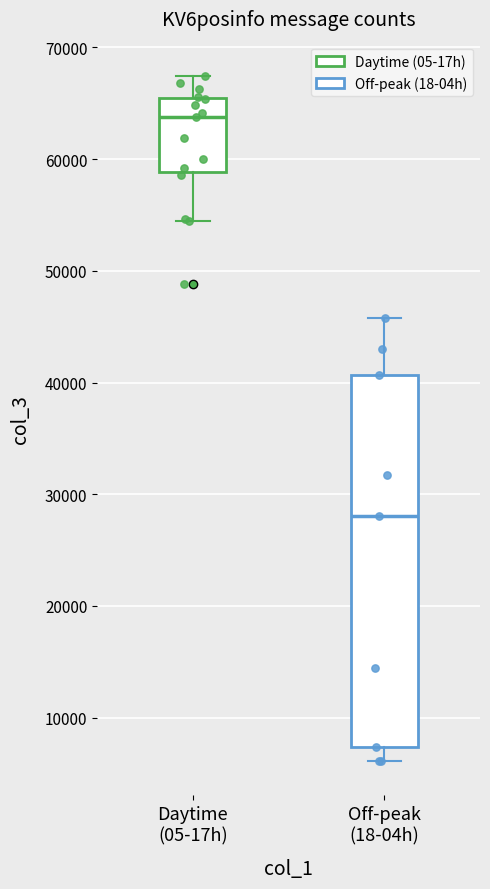

Which box has the highest median line?

Daytime (05-17h)